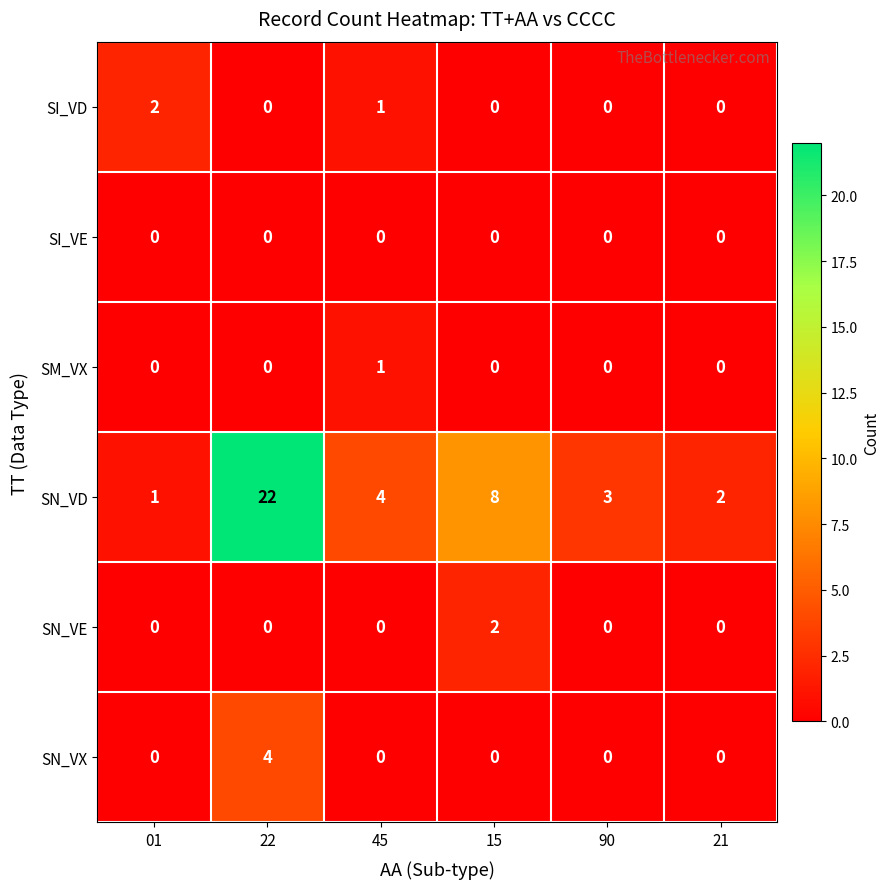

True or false: SN_VE has a value of 0 at 22.

True